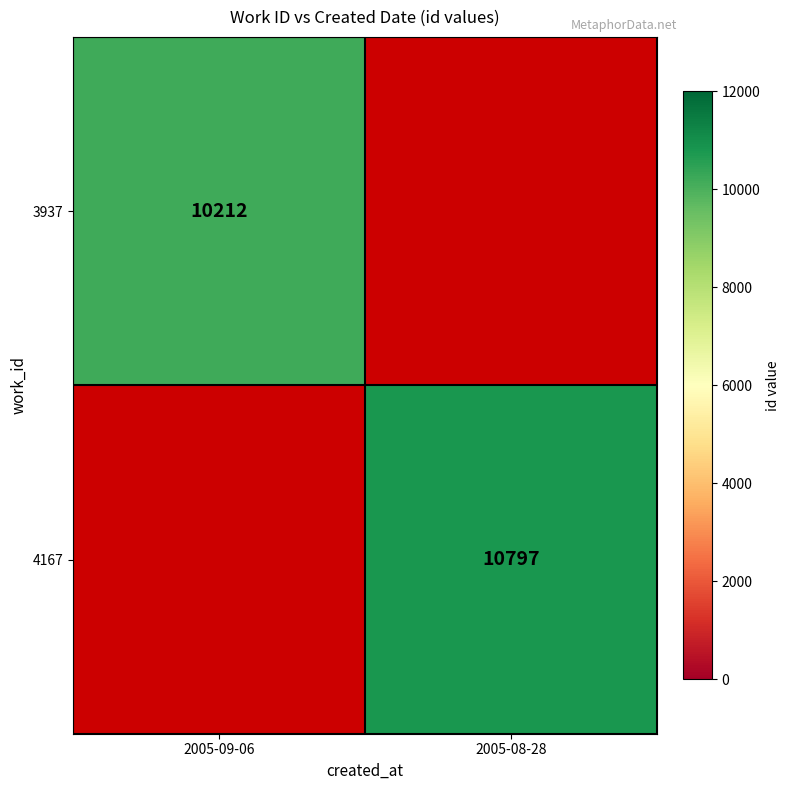

How many series are shown in this chart?

2